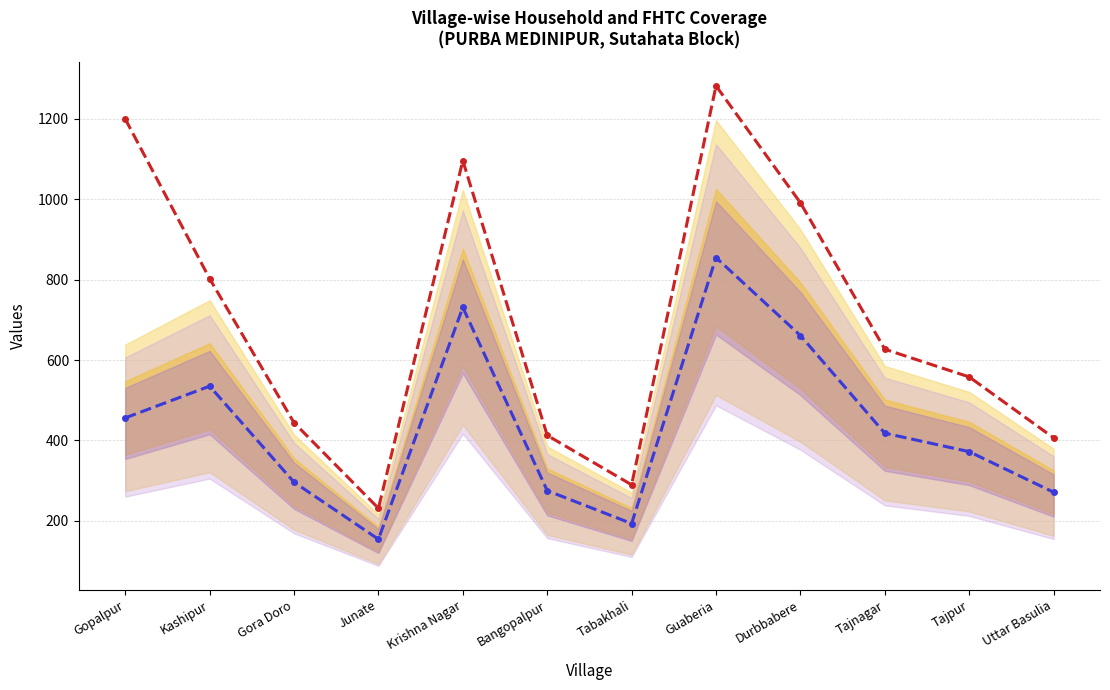

At which label is Actual closest to 504?

Kashipur